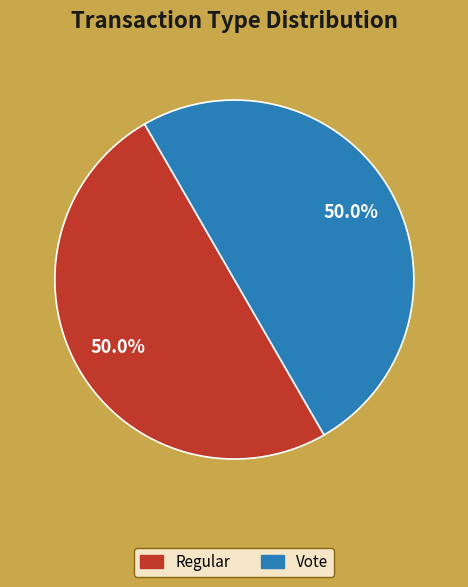

Rank the categories by value from lowest to highest.

Regular (io_index=0), Vote (io_index=3)